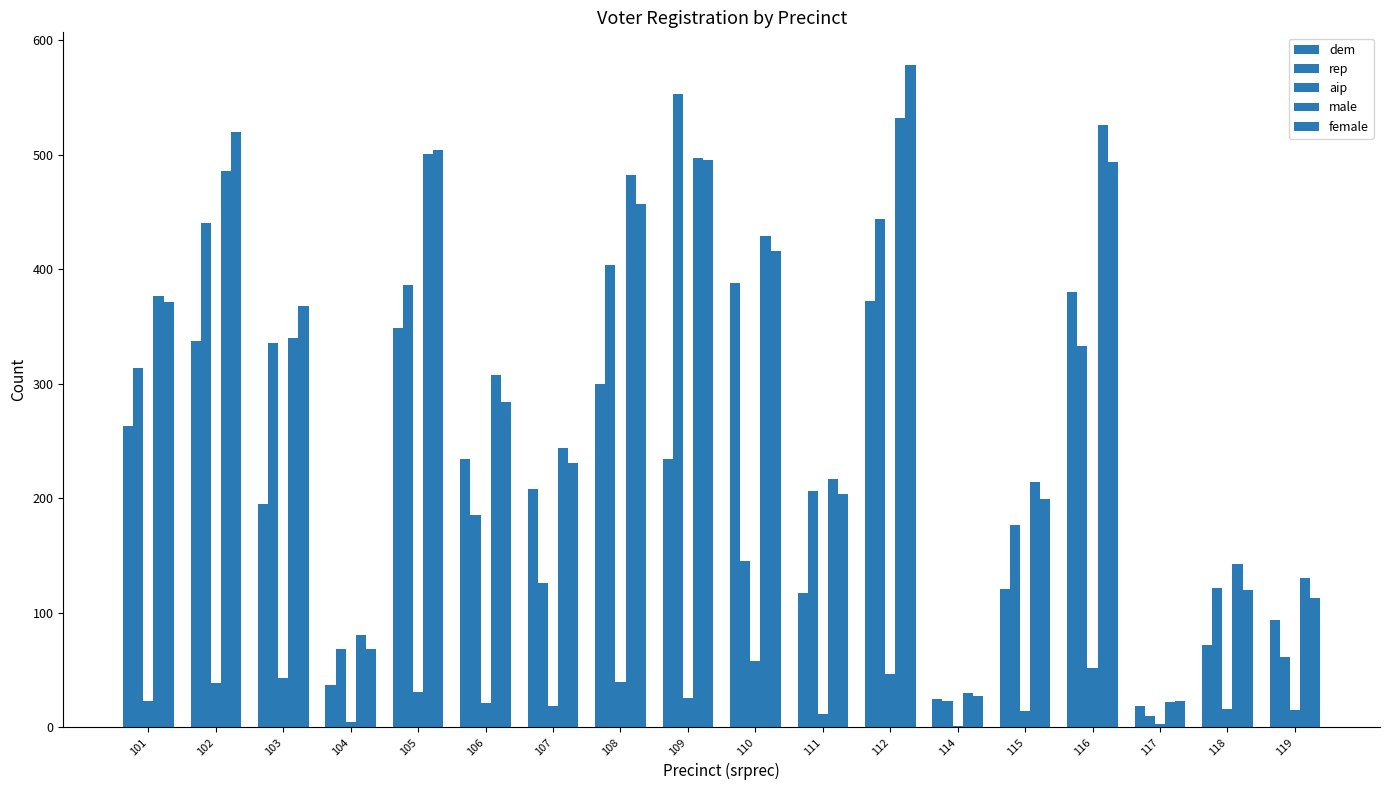

Does the chart contain stacked bars?

No